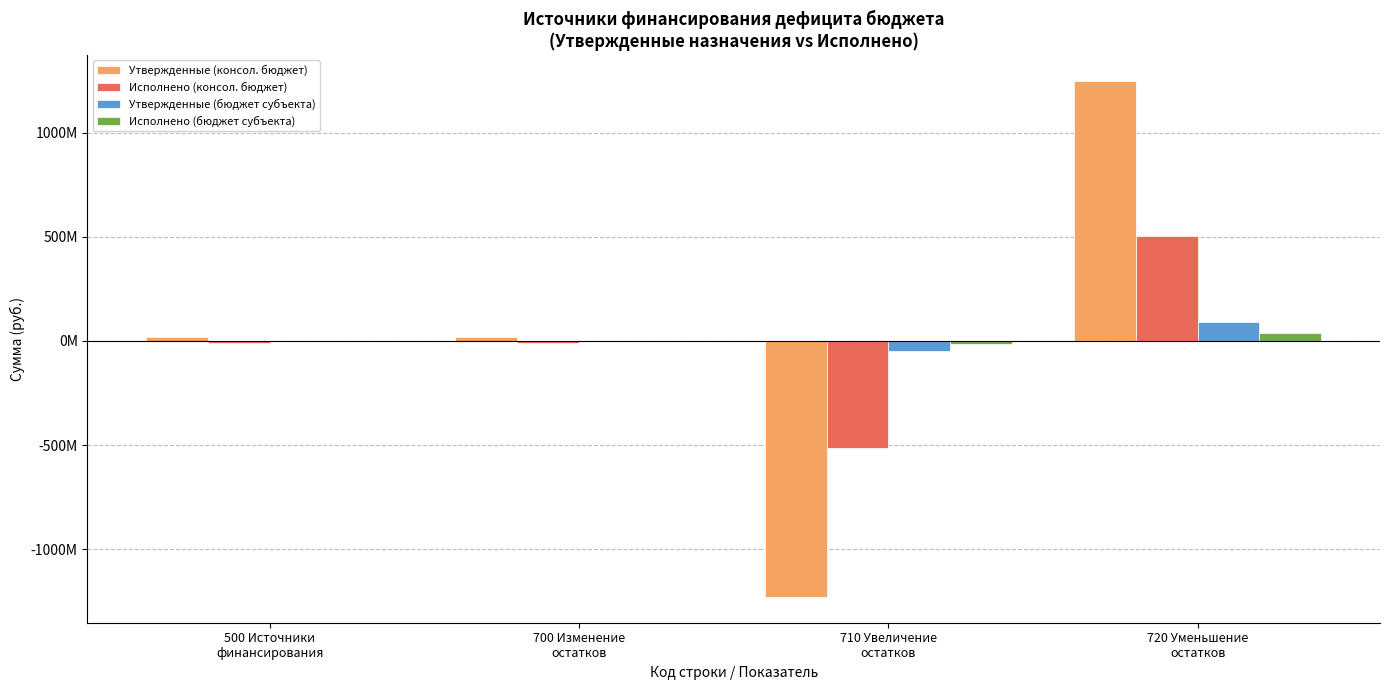

Rank the series at 720 Уменьшение
остатков from lowest to highest value.

Исполнено (бюджет субъекта), Утвержденные (бюджет субъекта), Исполнено (консол. бюджет), Утвержденные (консол. бюджет)